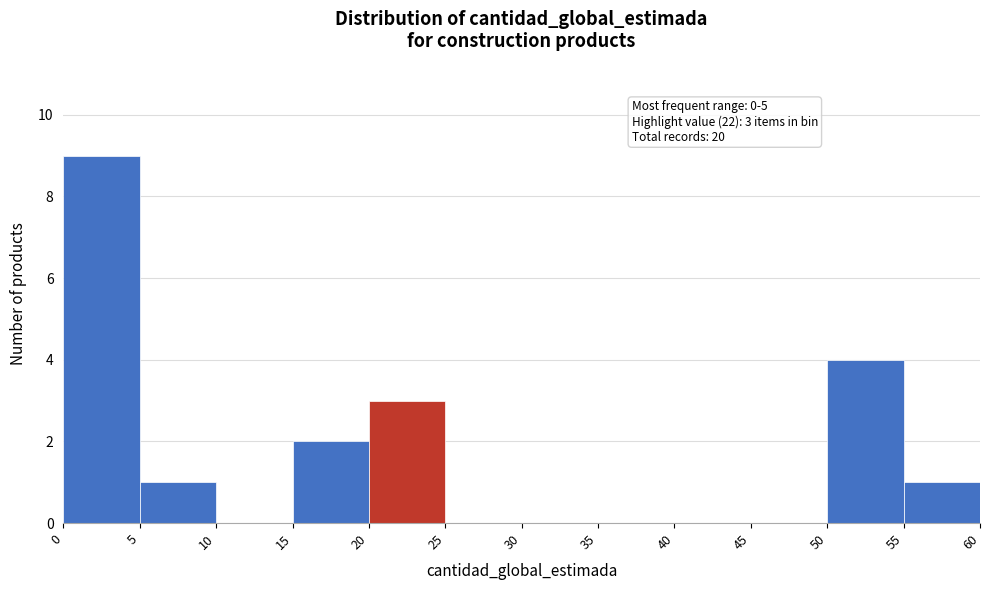

Which range on the x-axis has the tallest bar?

0 to 5